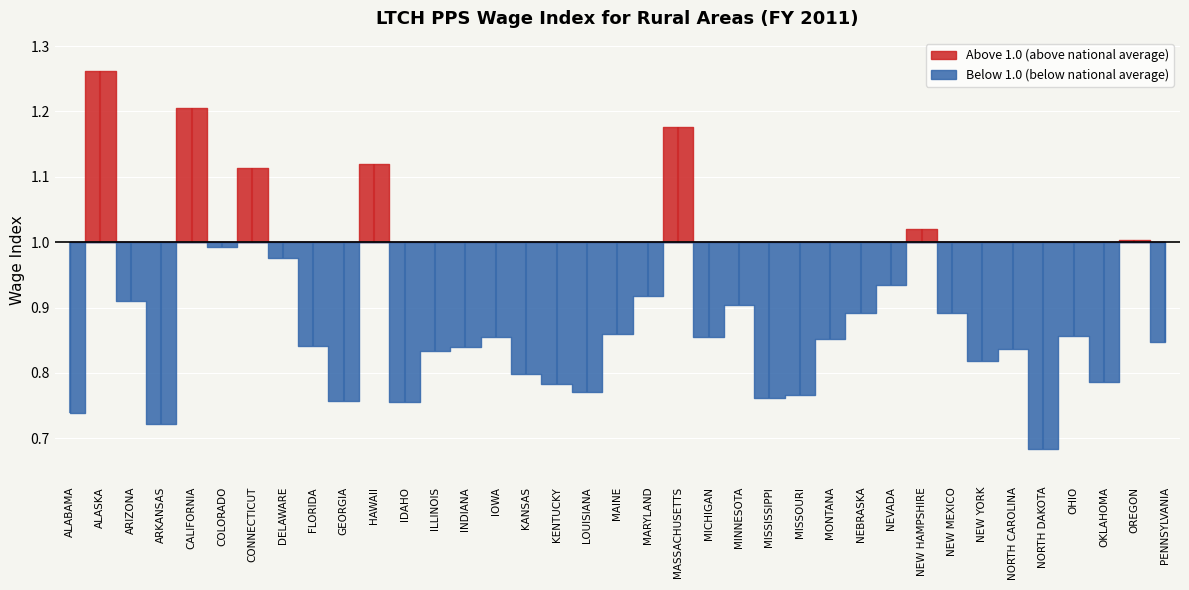

What is the change in value from CONNECTICUT to MISSISSIPPI?

-0.4